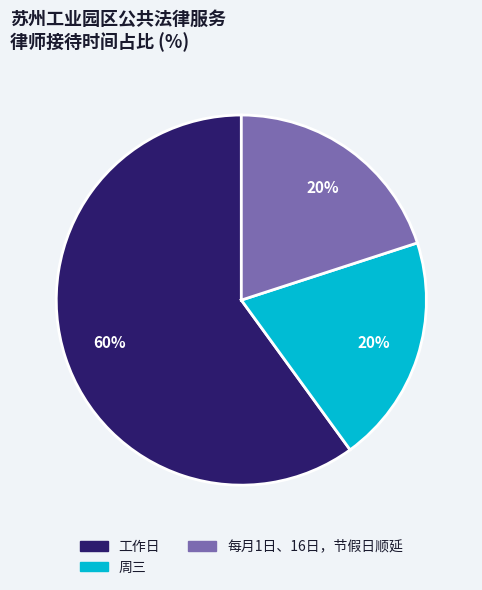

What is the majority slice?

工作日